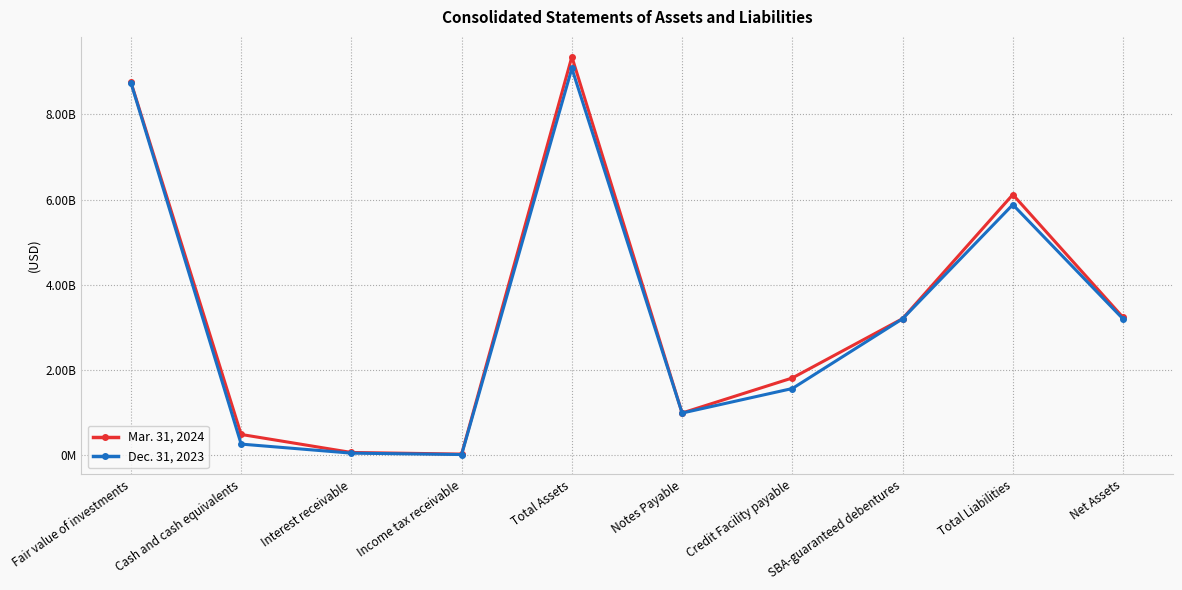

Reading right to left, transcribe all the data shown in this chart.

Mar. 31, 2024: Net Assets=323440404	Total Liabilities=611780944	SBA-guaranteed debentures=320587412	Credit Facility payable=181343929	Notes Payable=99107786	Total Assets=935221348	Income tax receivable=2673730	Interest receivable=6484400	Cash and cash equivalents=48761721	Fair value of investments=875884146
Dec. 31, 2023: Net Assets=319939788	Total Liabilities=588146540	SBA-guaranteed debentures=320273358	Credit Facility payable=156564776	Notes Payable=98996412	Total Assets=908086328	Income tax receivable=1588708	Interest receivable=4882338	Cash and cash equivalents=26125741	Fair value of investments=874460683